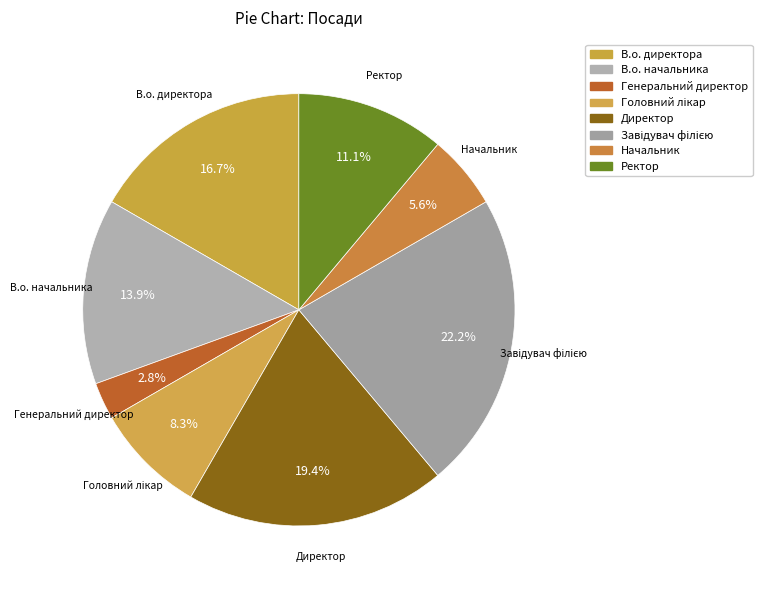

Approximately how many times larger is the value at Завідувач філією compared to В.о. директора?

1.3